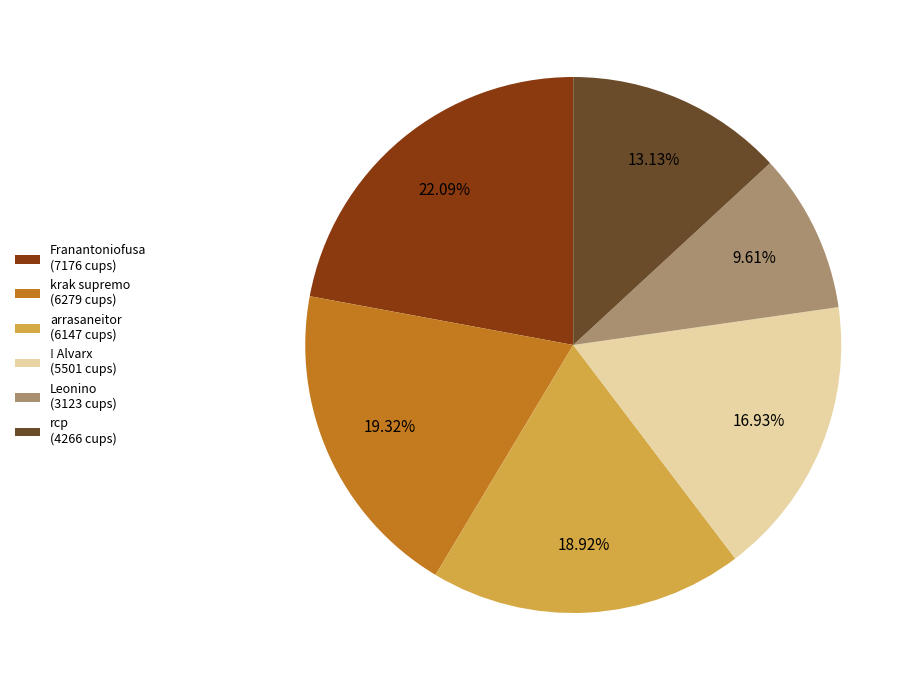

To the nearest percent, what percentage of the pie is Franantoniofusa?

22%